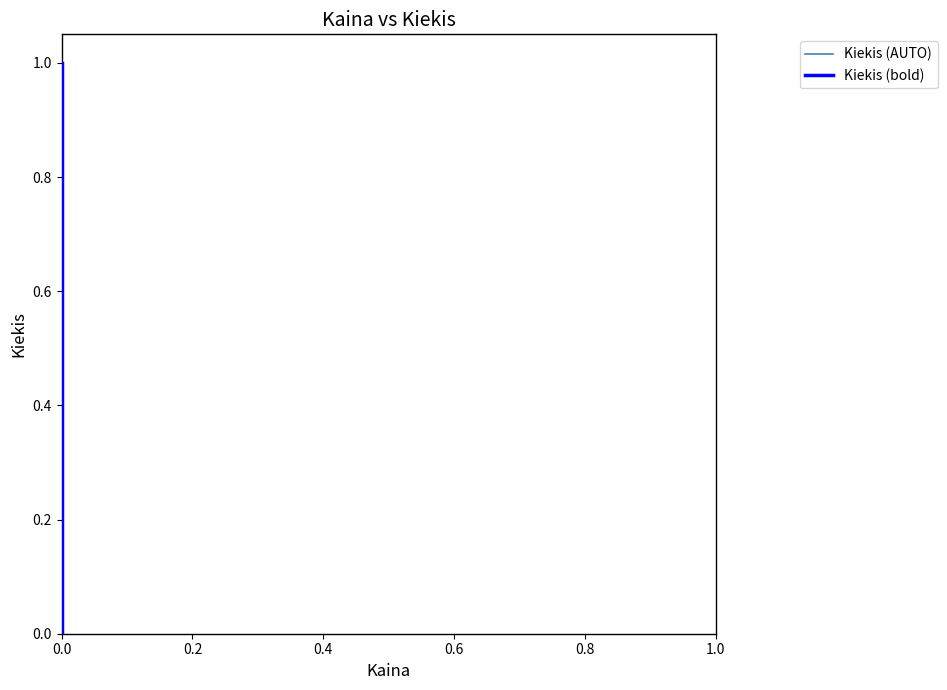

True or false: Kiekis (AUTO) and Kiekis (bold) intersect in this chart.

False